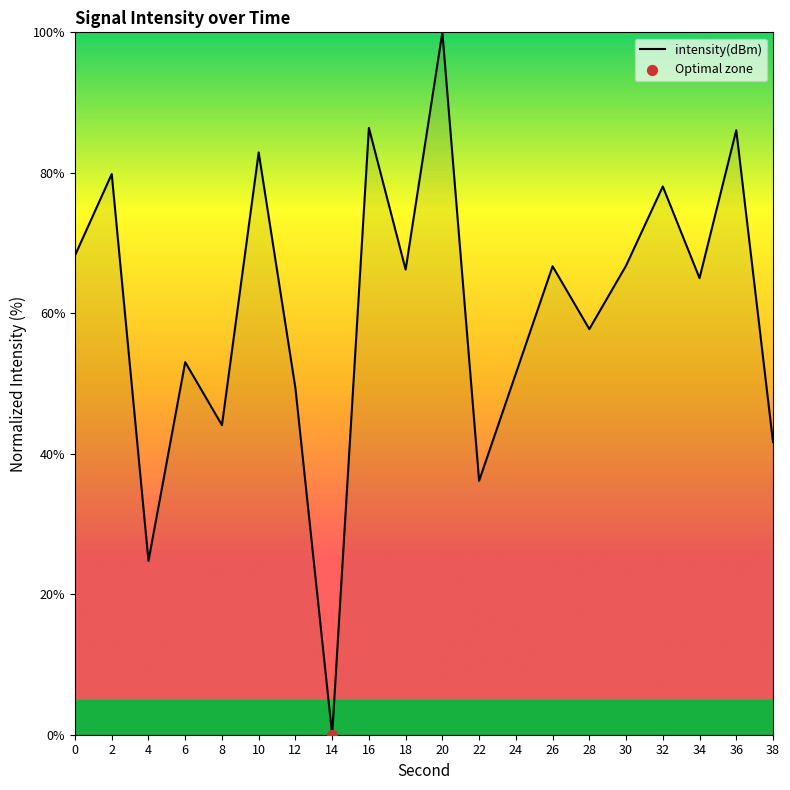

What is the change in value from 26 to 34?

-1.7